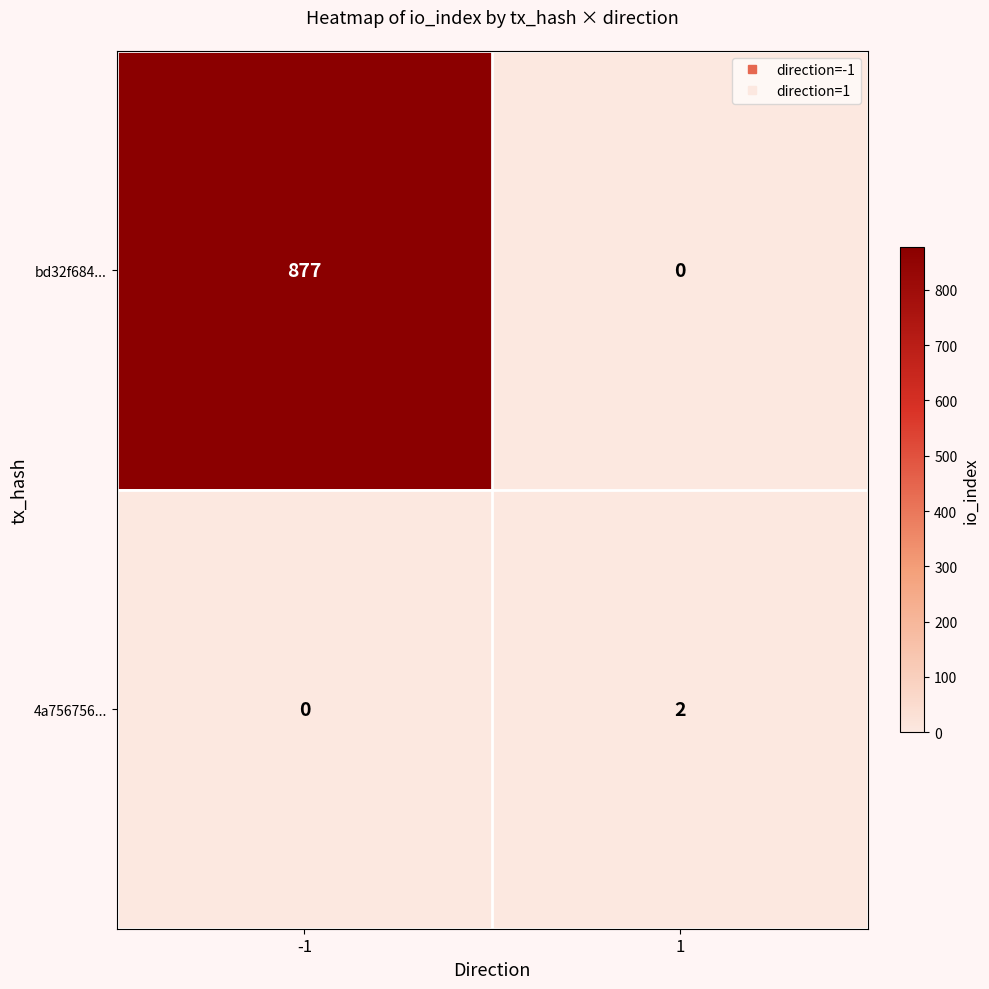

What is the total value across all series at 1?

2